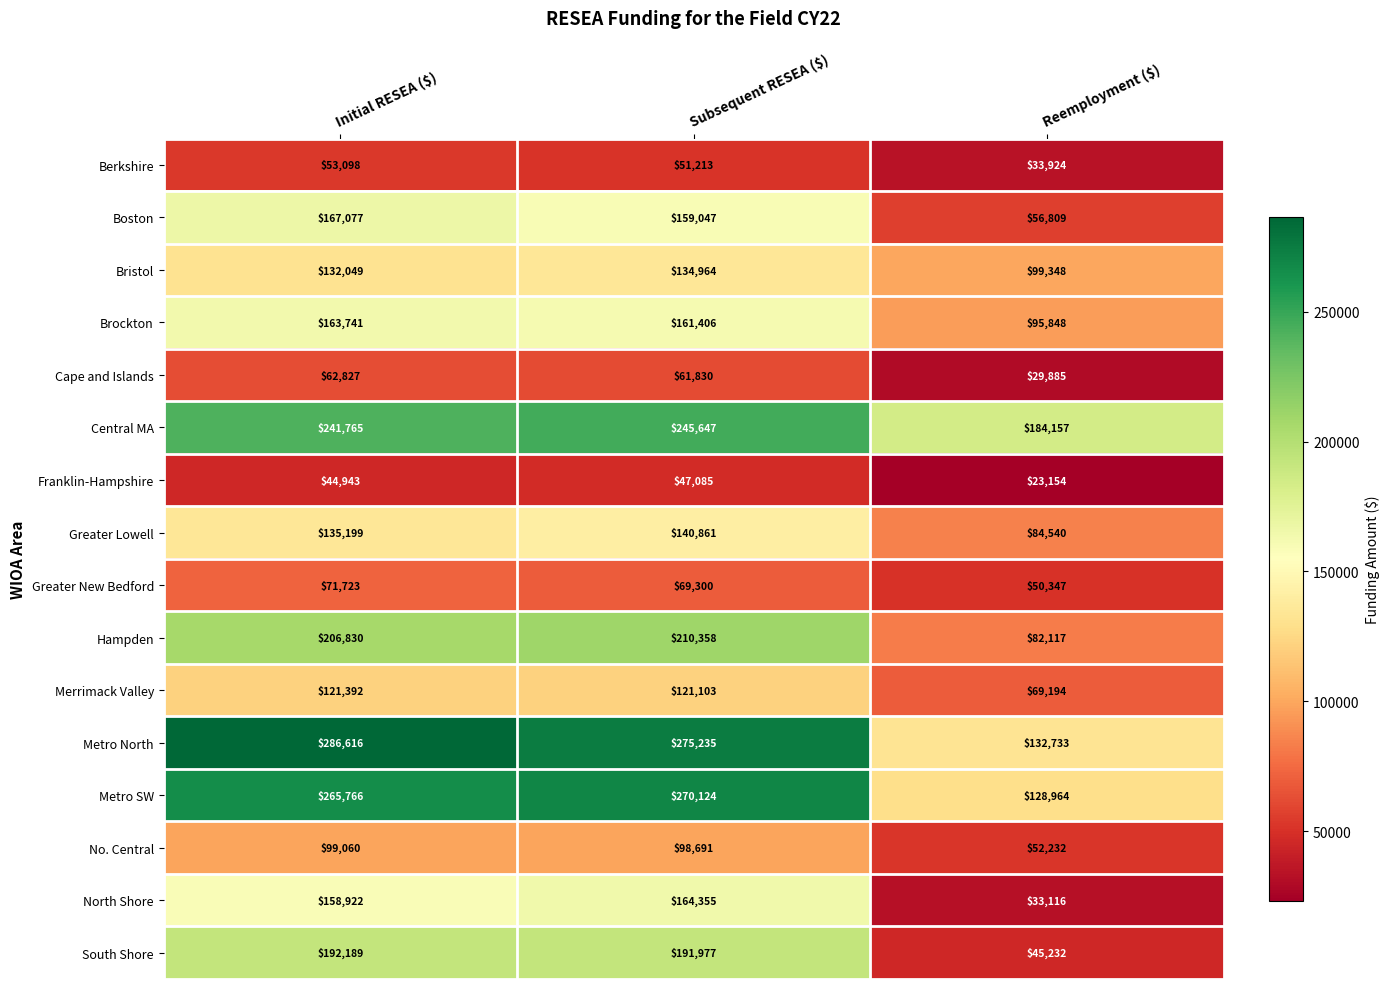

Which series has the largest range (max minus min)?

Metro North